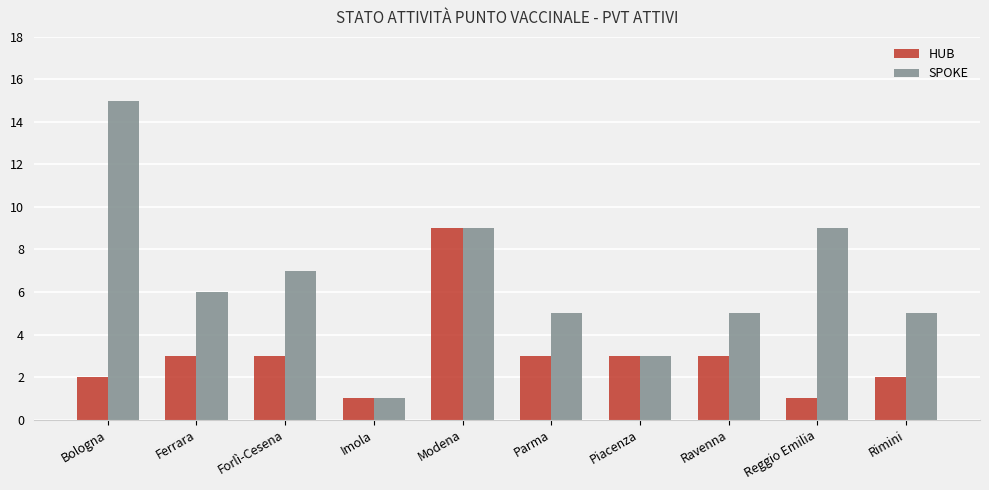

Reading left to right, list all the values displayed in this chart.

HUB: Bologna=2	Ferrara=3	Forlì-Cesena=3	Imola=1	Modena=9	Parma=3	Piacenza=3	Ravenna=3	Reggio Emilia=1	Rimini=2
SPOKE: Bologna=15	Ferrara=6	Forlì-Cesena=7	Imola=1	Modena=9	Parma=5	Piacenza=3	Ravenna=5	Reggio Emilia=9	Rimini=5